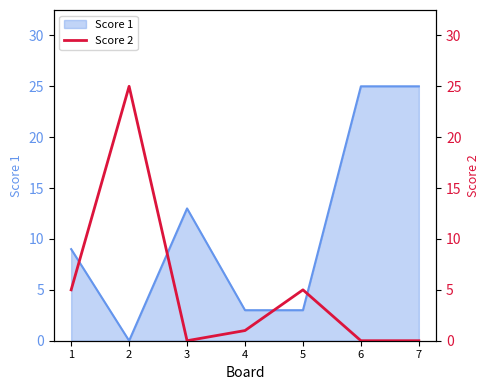

The value at 1 is 8. True or false?

False